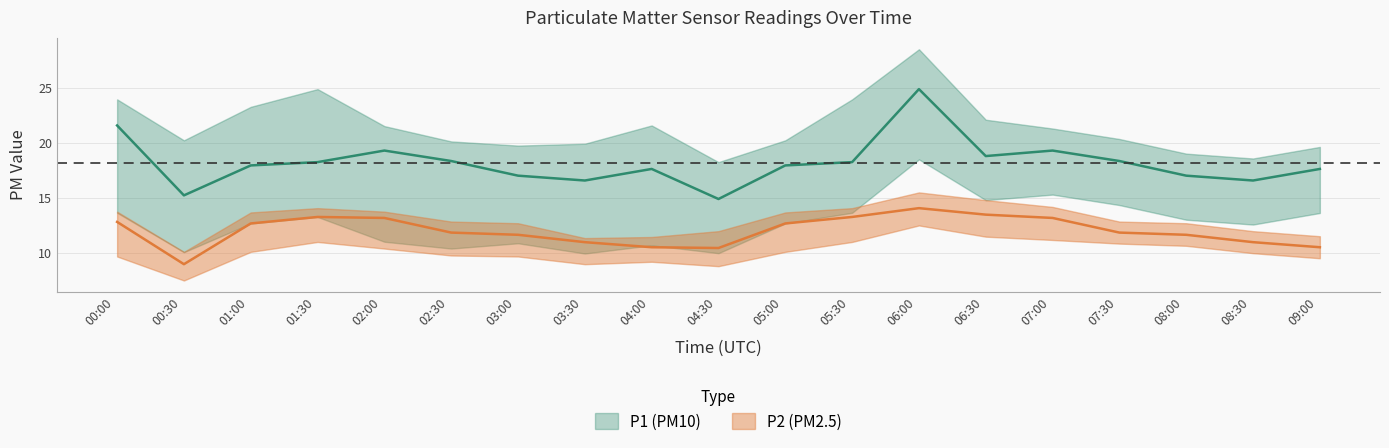

Reading right to left, what are all the values shown in this chart?

P1: 17.6	16.6	17.0	18.4	19.3	18.8	24.9	18.2	17.9	14.9	17.6	16.6	17.0	18.4	19.3	18.2	17.9	15.2	21.6
P1_upper: 19.6	18.6	19.0	20.4	21.3	22.1	28.5	23.9	20.2	18.2	21.6	19.9	19.8	20.1	21.5	24.9	23.3	20.2	23.9
P1_lower: 13.6	12.6	13.0	14.3	15.3	14.8	18.5	13.7	12.7	10.0	10.7	9.9	10.9	10.4	11.0	13.3	12.7	10.1	13.7
P2: 10.5	11.0	11.7	11.8	13.2	13.5	14.1	13.3	12.7	10.4	10.5	11.0	11.7	11.8	13.2	13.3	12.7	9.0	12.8
P2_upper: 11.5	12.0	12.7	12.8	14.2	14.8	15.5	14.1	13.7	12.0	11.4	11.3	12.7	12.8	13.8	14.1	13.7	10.1	13.8
P2_lower: 9.5	10.0	10.7	10.8	11.2	11.5	12.5	11.0	10.1	8.8	9.2	9.0	9.7	9.8	10.4	11.0	10.1	7.5	9.7